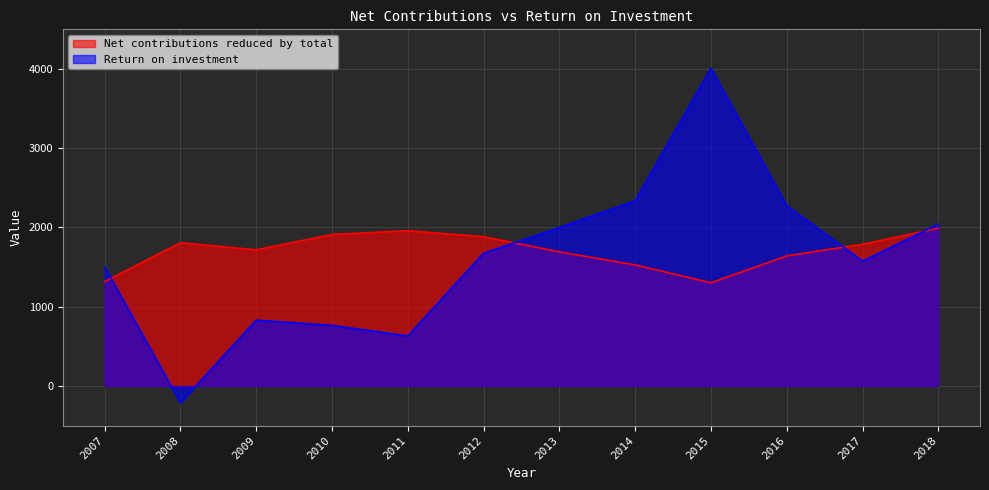

Between 2008 and 2011, which series saw the biggest shift?

Return on investment